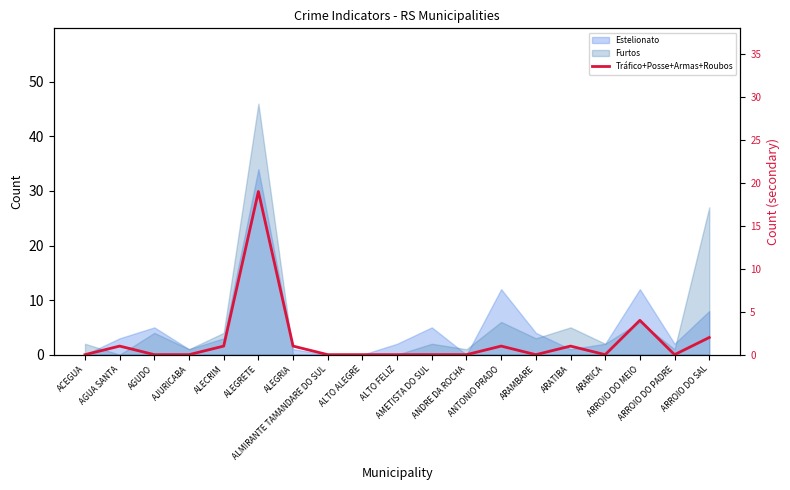

How many interior local peaks (higher than both neighbors) does the data have?

5